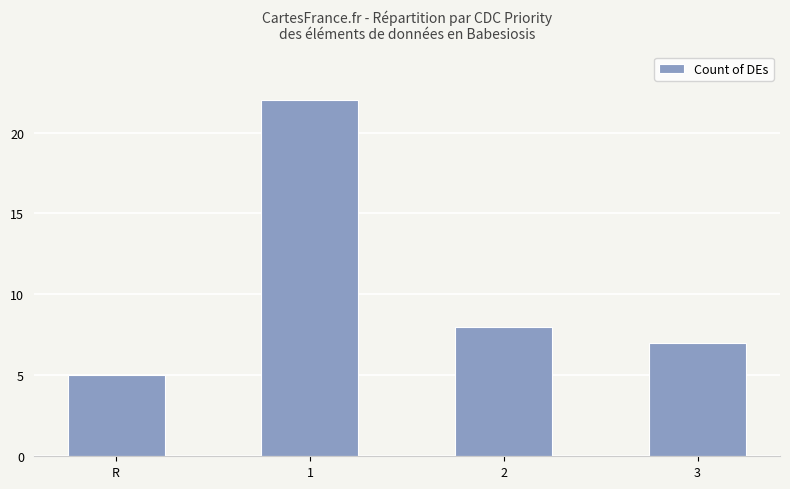

What is the difference between the maximum and minimum values?

17